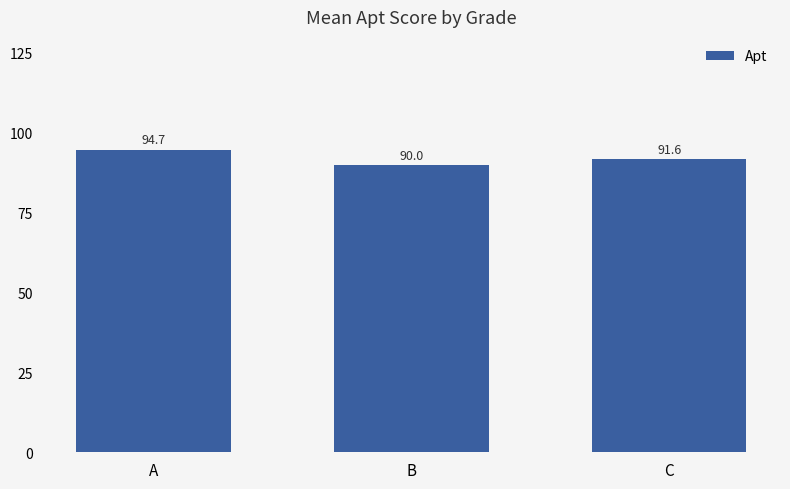

What is the sum of the values at C and A?

186.4